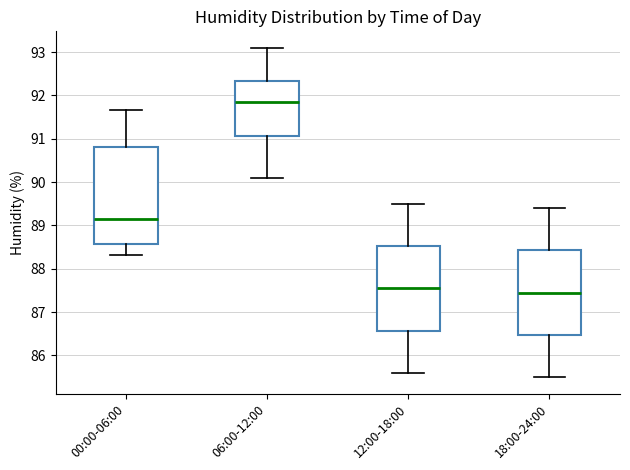

Comparing the boxes themselves (not the whiskers), which one is the tallest?

00:00-06:00